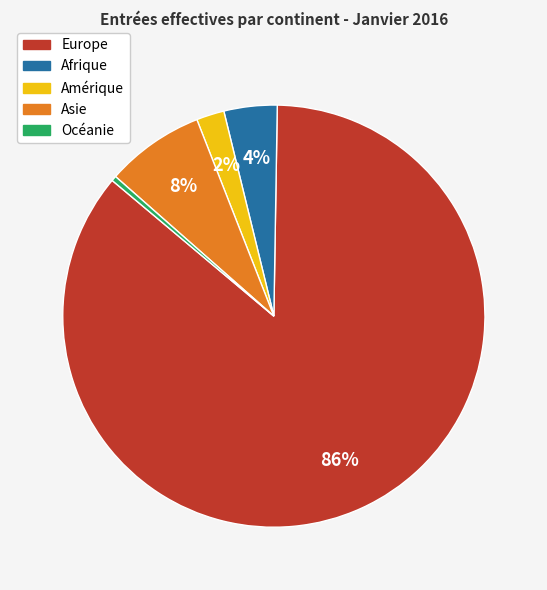

Which slice is the largest?

Europe